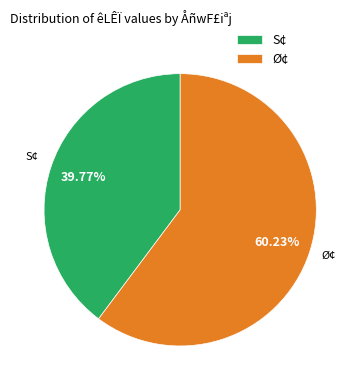

What percentage is the S¢ slice, to the nearest percent?

40%